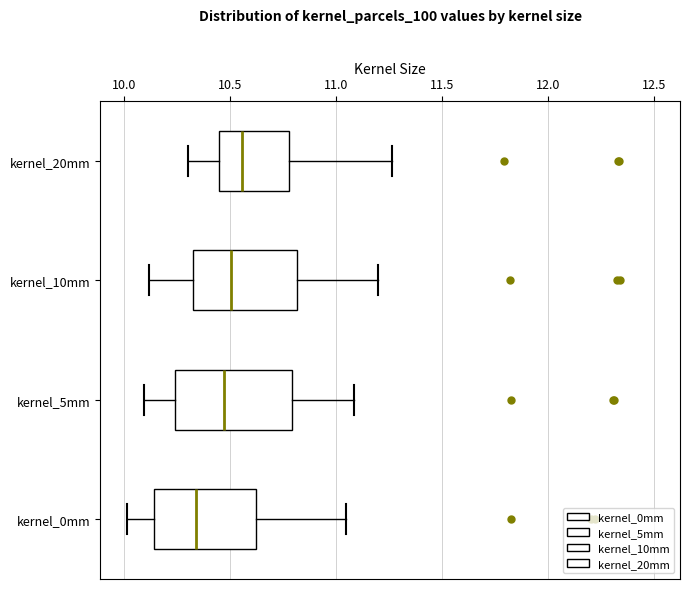

Which box has the furthest to the left median line?

kernel_0mm